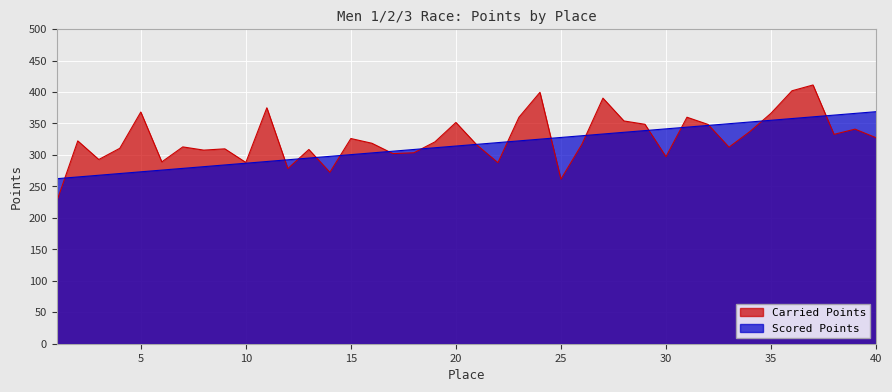

Rank the series at 39 from highest to lowest value.

Scored Points, Carried Points